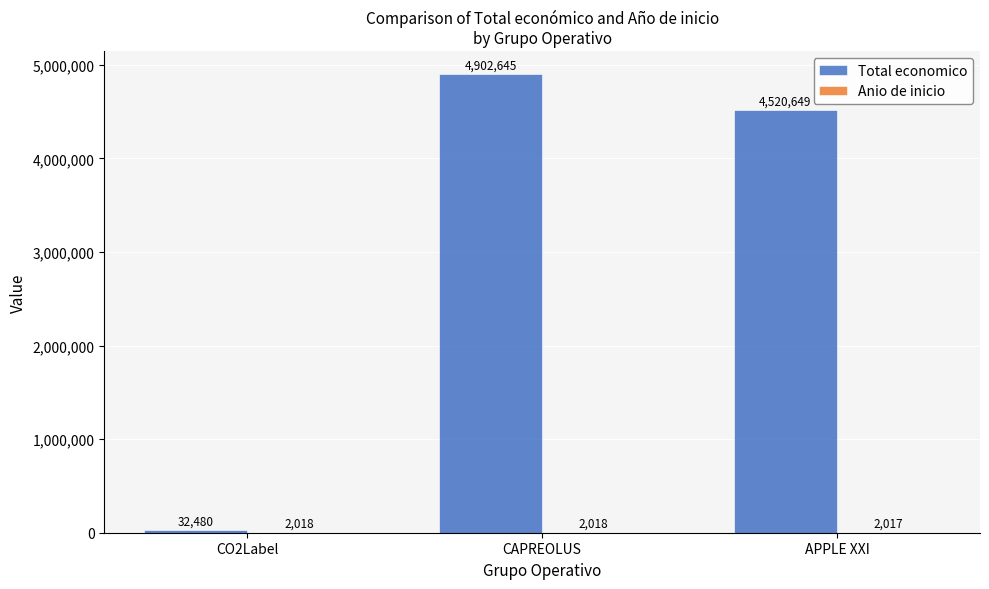

What is the average value of the Total economico series?

3151925